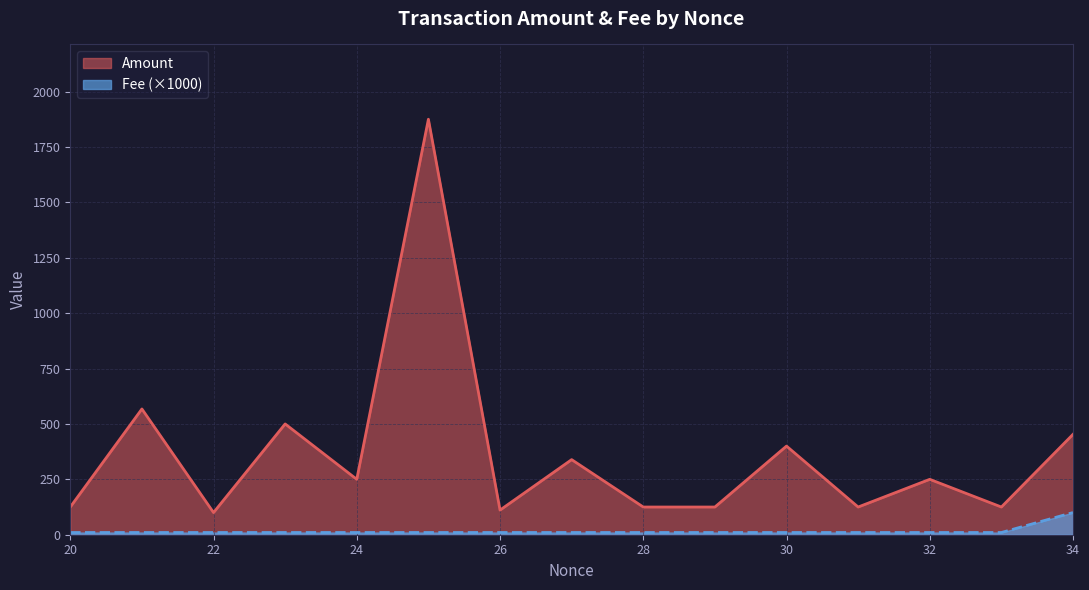

Read the Amount value at Nonce 24.

250.0